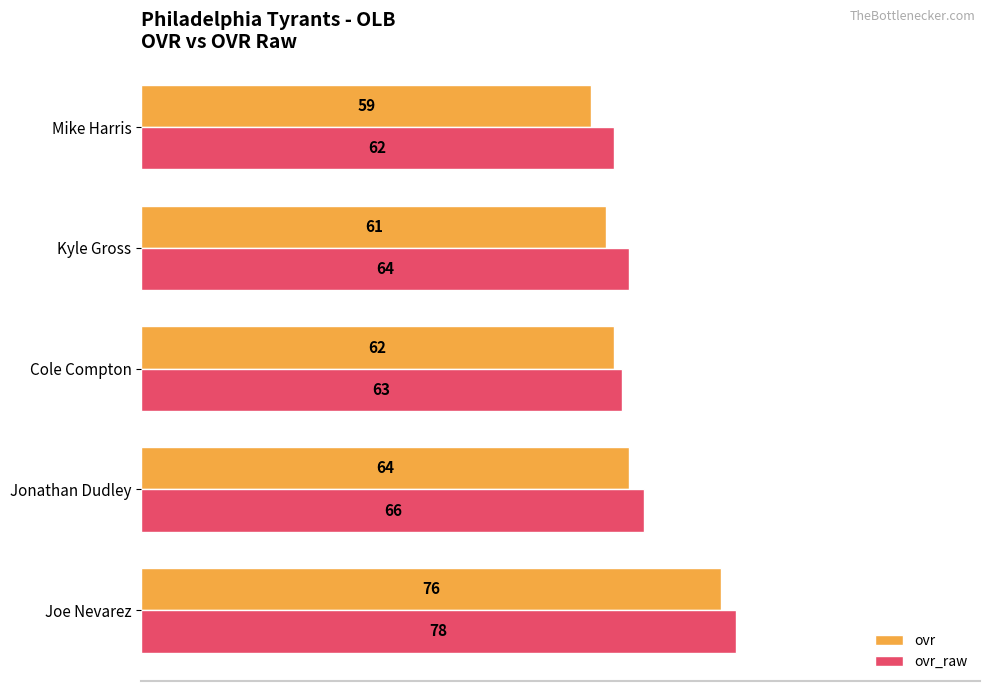

The value of ovr_raw at Joe Nevarez is 30. True or false?

False